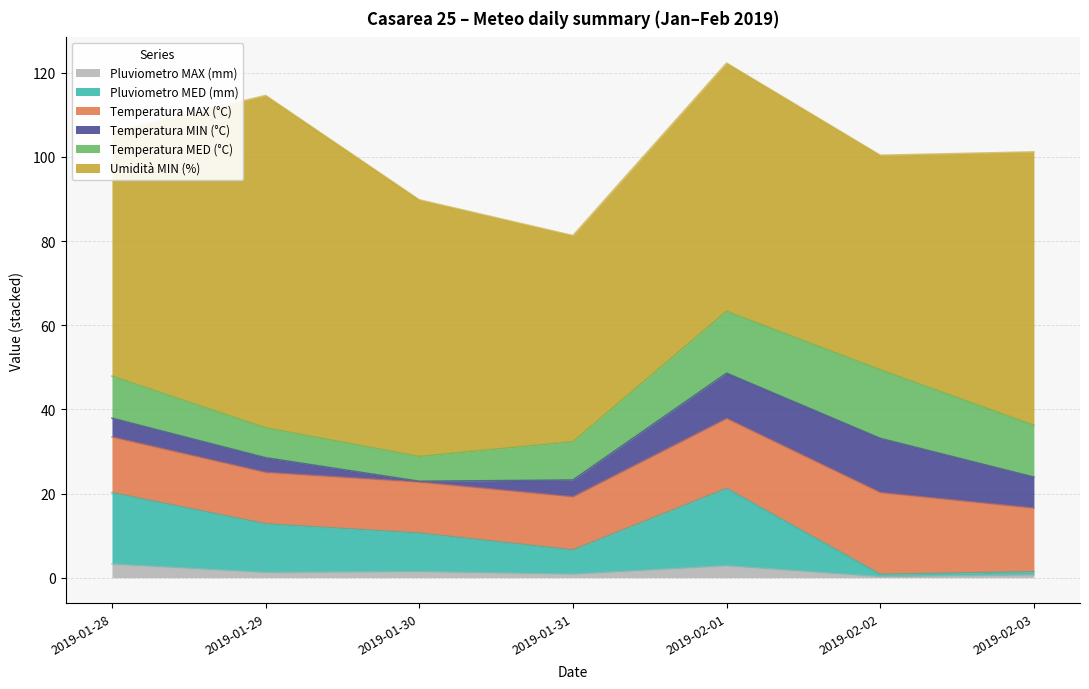

Reading left to right, list all the values displayed in this chart.

Pluviometro MAX (mm): 3.2	1.2	1.4	0.8	2.8	0.2	0.6
Pluviometro MED (mm): 17.0	11.6	9.2	5.8	18.4	0.6	0.8
Temperatura MAX (°C): 13.2	12.2	12.1	12.6	16.6	19.4	15.1
Temperatura MIN (°C): 4.5	3.5	0.2	4.0	10.8	12.9	7.4
Temperatura MED (°C): 10.0	7.1	5.9	9.1	14.7	16.3	12.3
Umidità MIN (%): 58.0	79.0	61.0	49.0	59.0	51.0	65.0